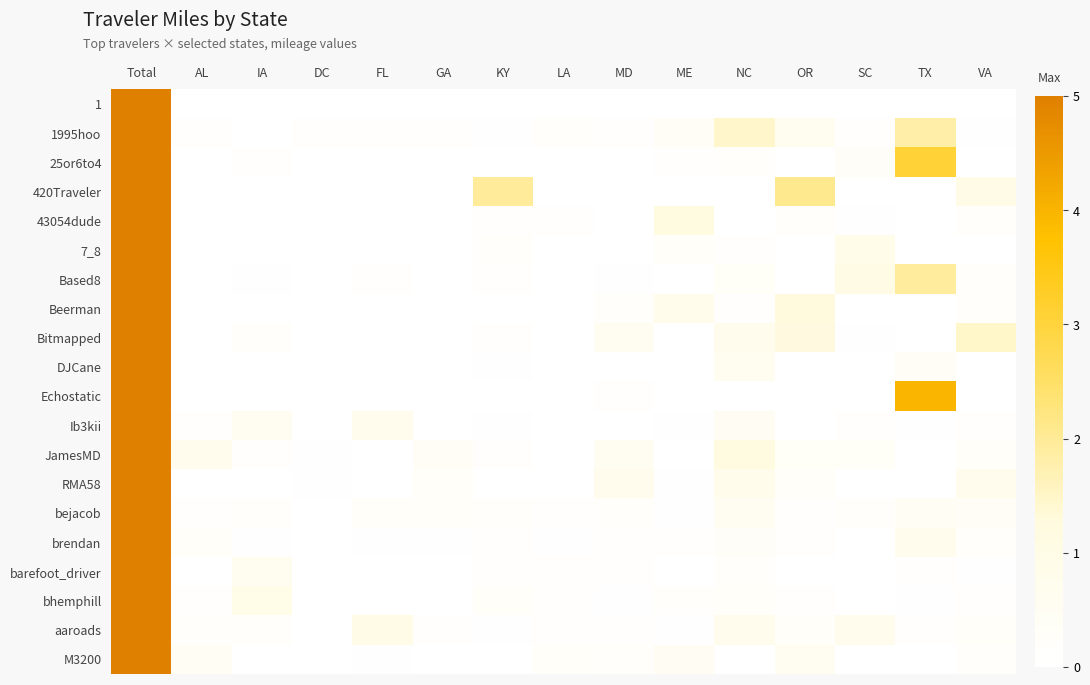

What is the spread (max minus min) of values at DC?

0.1